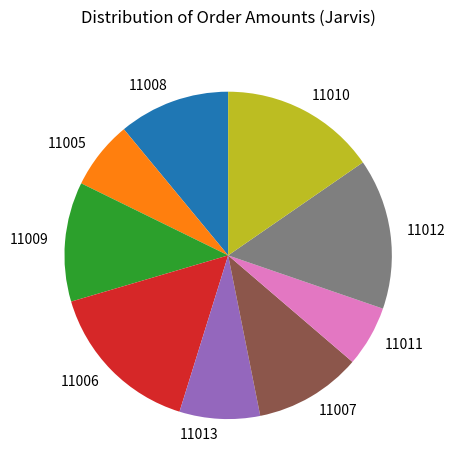

True or false: 11007 accounts for 11% of the total.

True